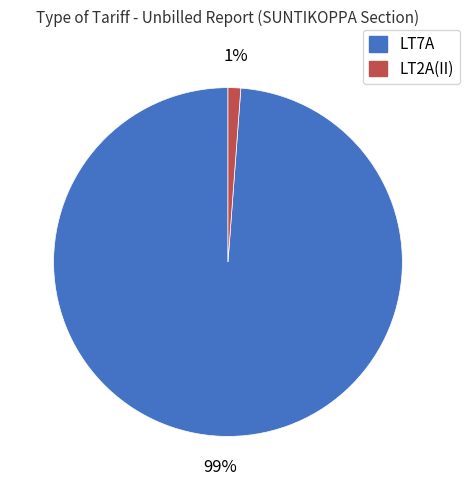

Is LT7A the majority of the pie?

Yes